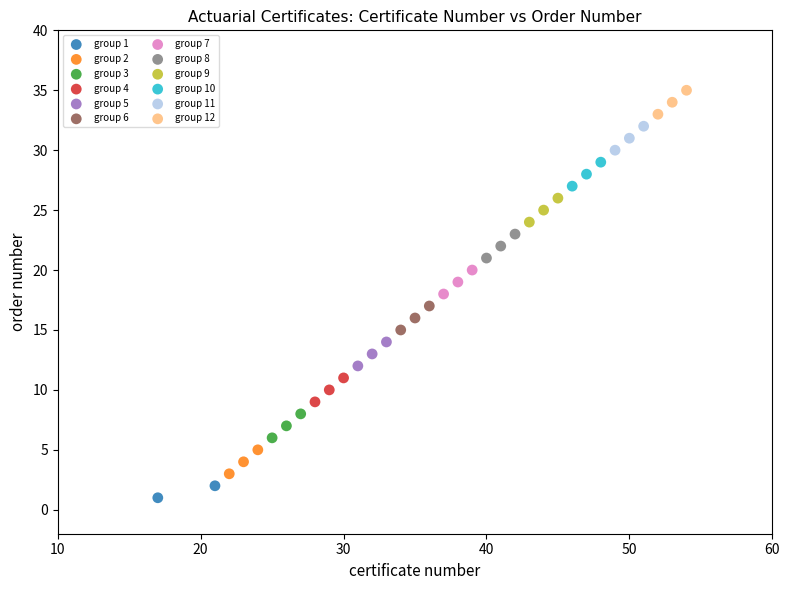

Which series contains the lowest Y value?

group 1